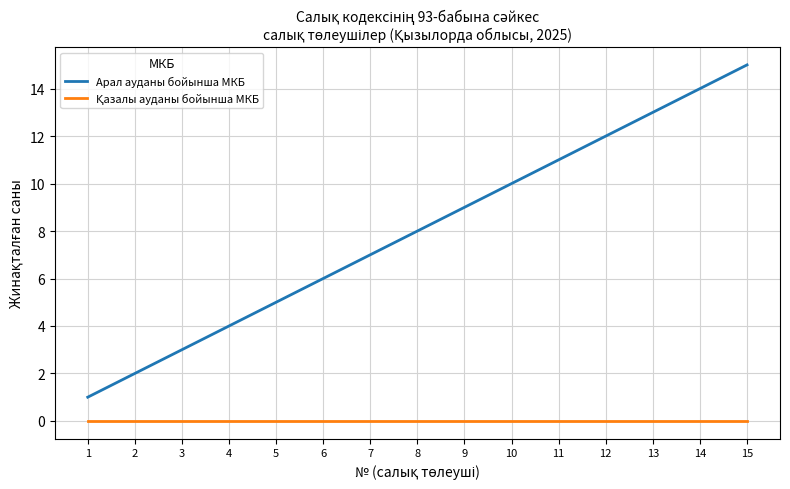

What is the sum of the Арал ауданы бойынша МКБ values at 10 and 6?

16